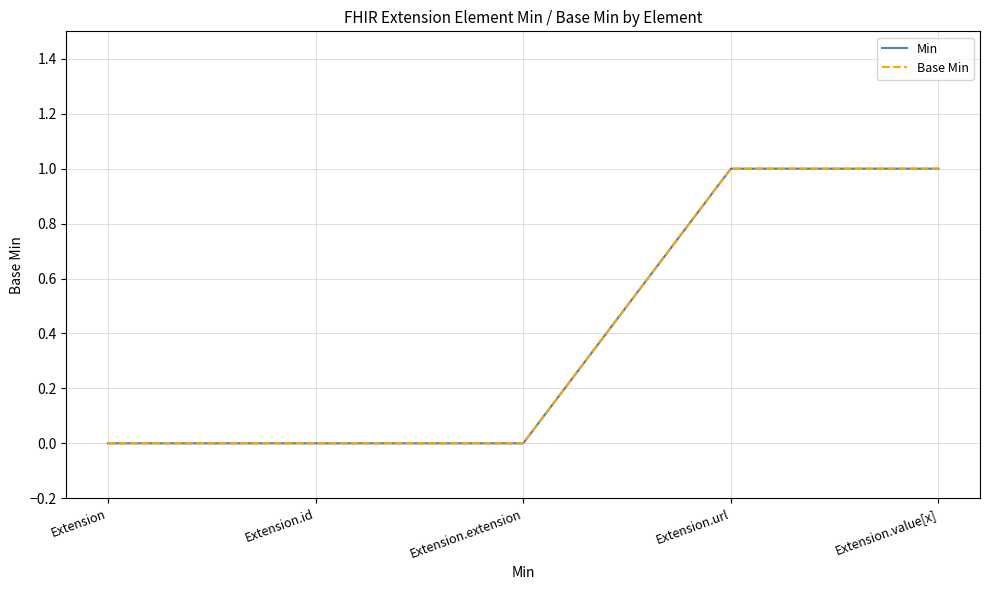

Which series has the largest total across all categories?

Min